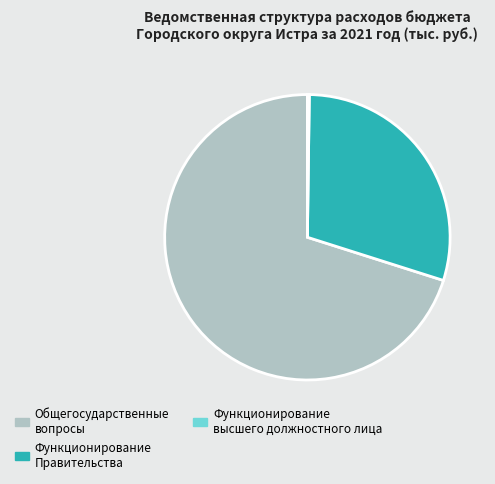

Which slice is the largest?

Общегосударственные вопросы